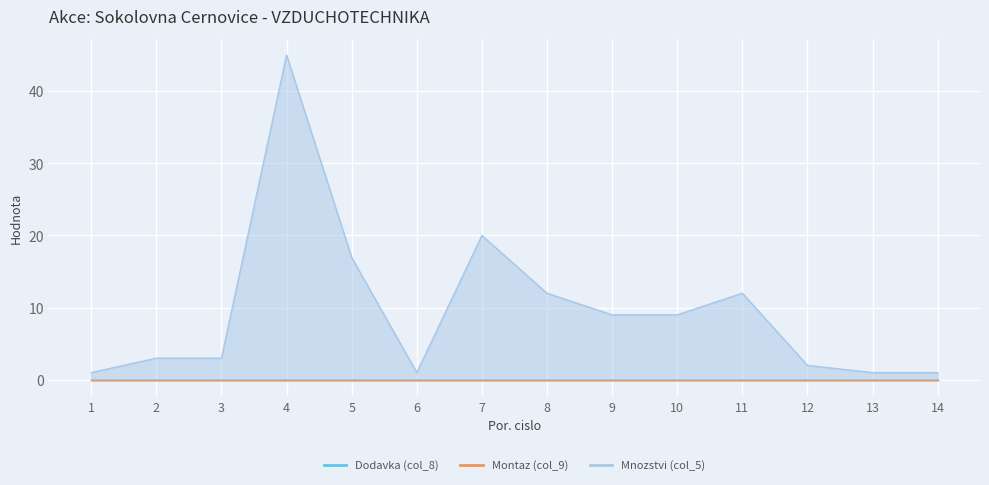

Which label corresponds to the largest value in the chart?

4